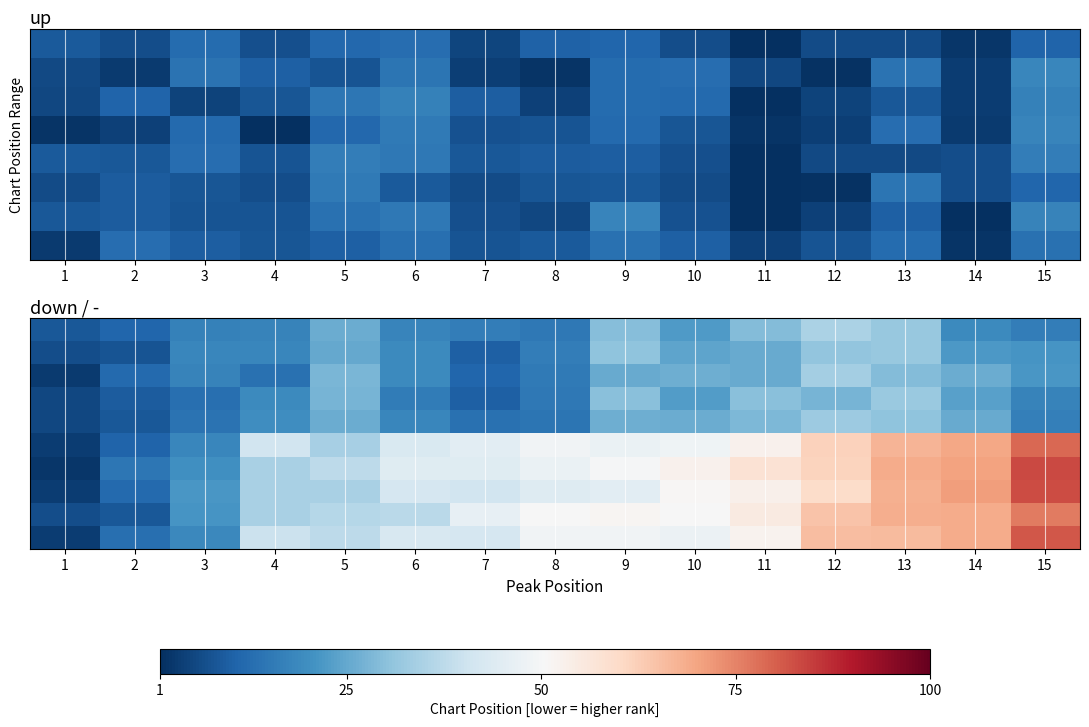

At how many categories does at least one series exceed 5?

15